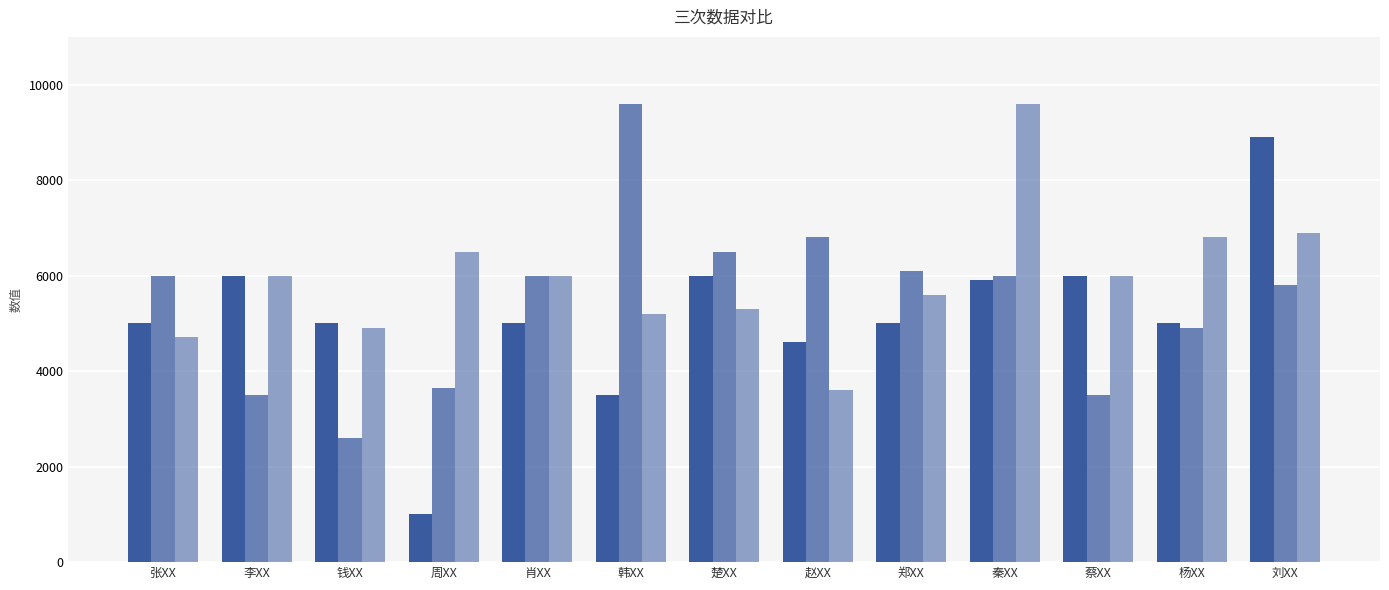

How many categories are shown in the chart?

13